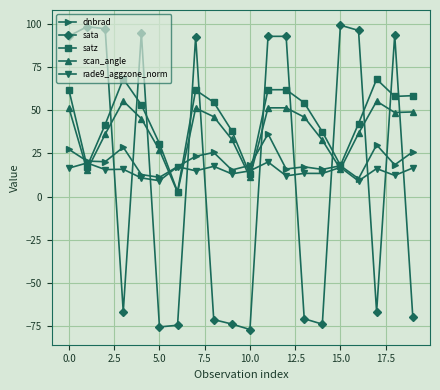

Which series has the widest spread of values?

sata